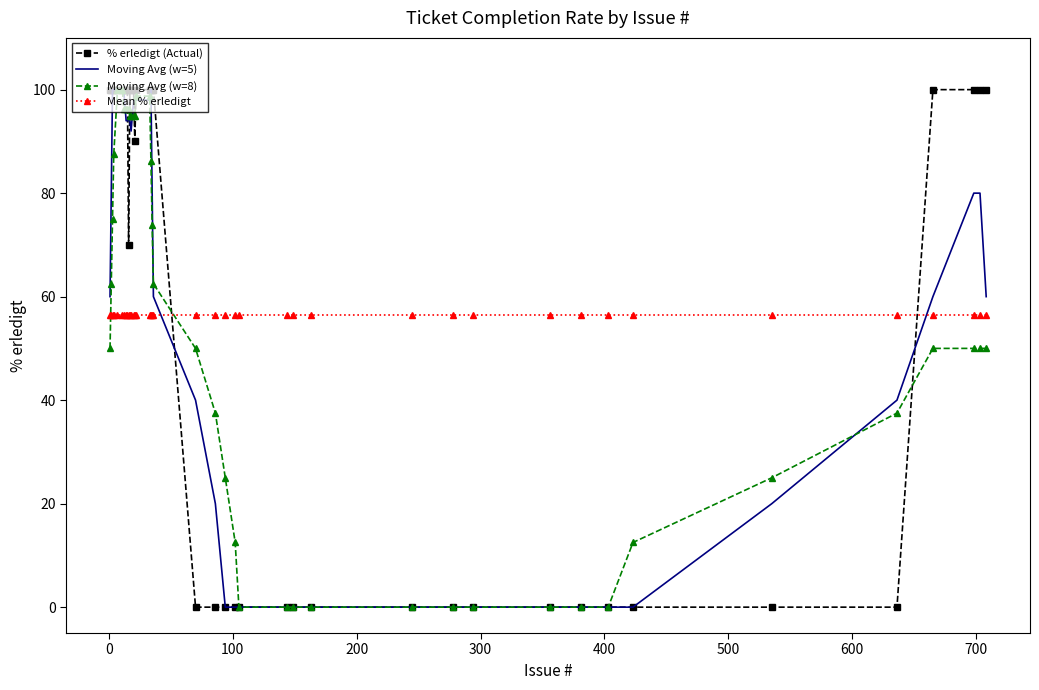

Which series ends up on top after the final intersection of Moving Avg (w=8) and Mean % erledigt?

Mean % erledigt